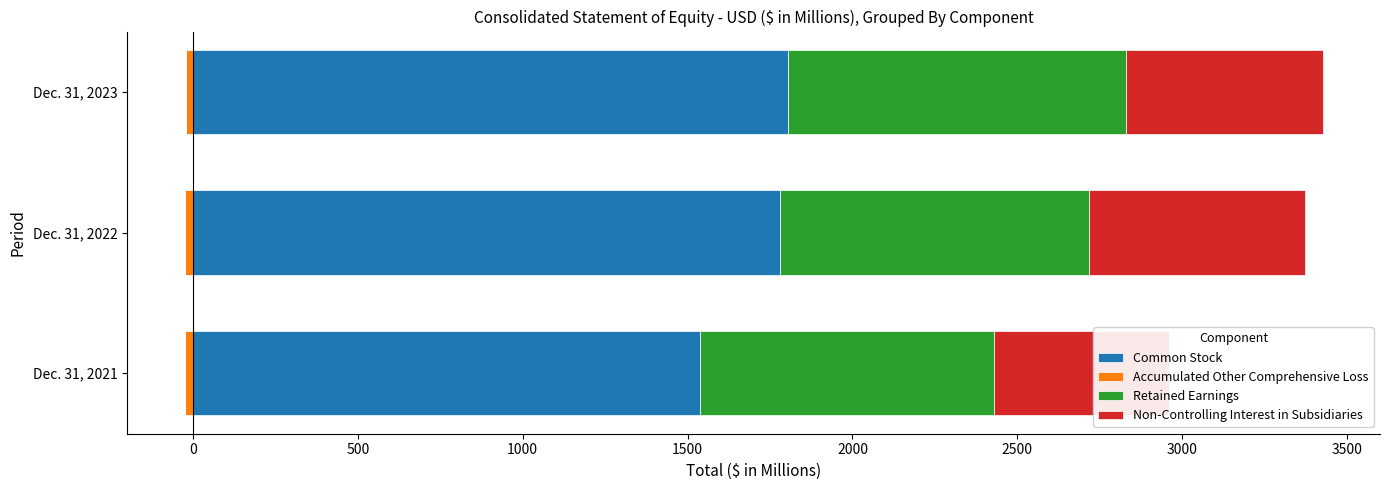

What is the total value across all series at 500?

3427.7